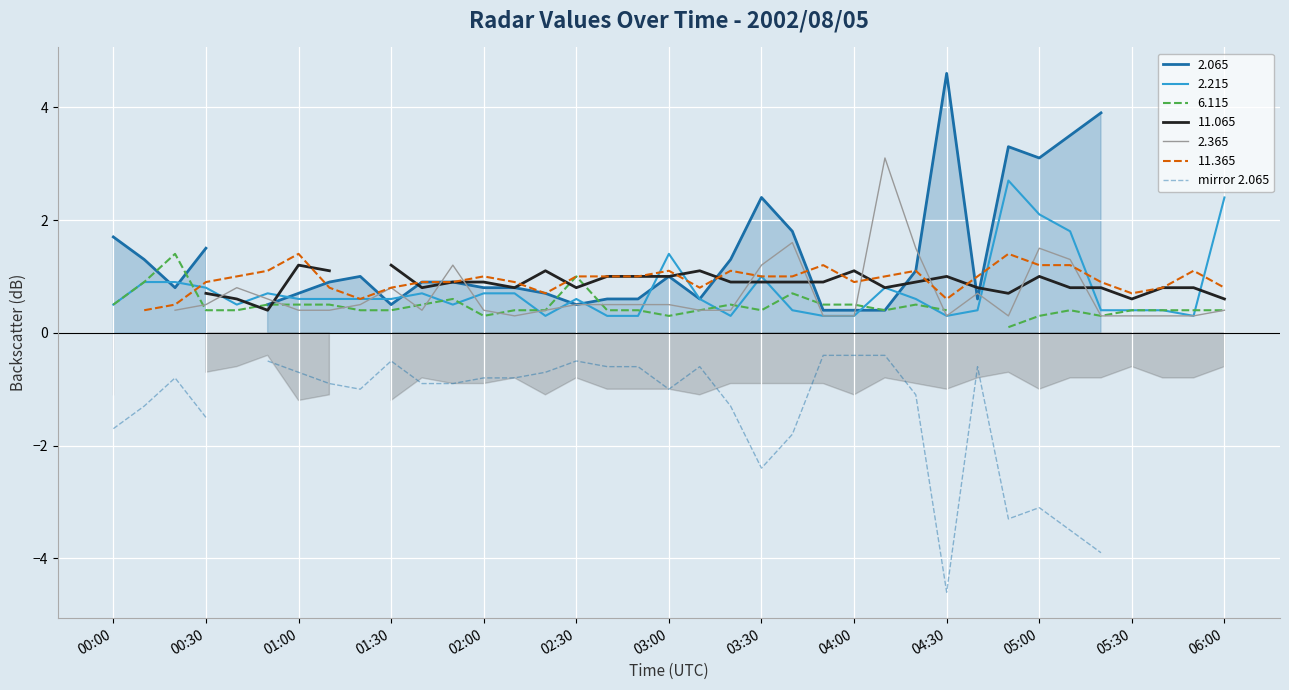

What is the difference between the maximum and minimum values?

4.2